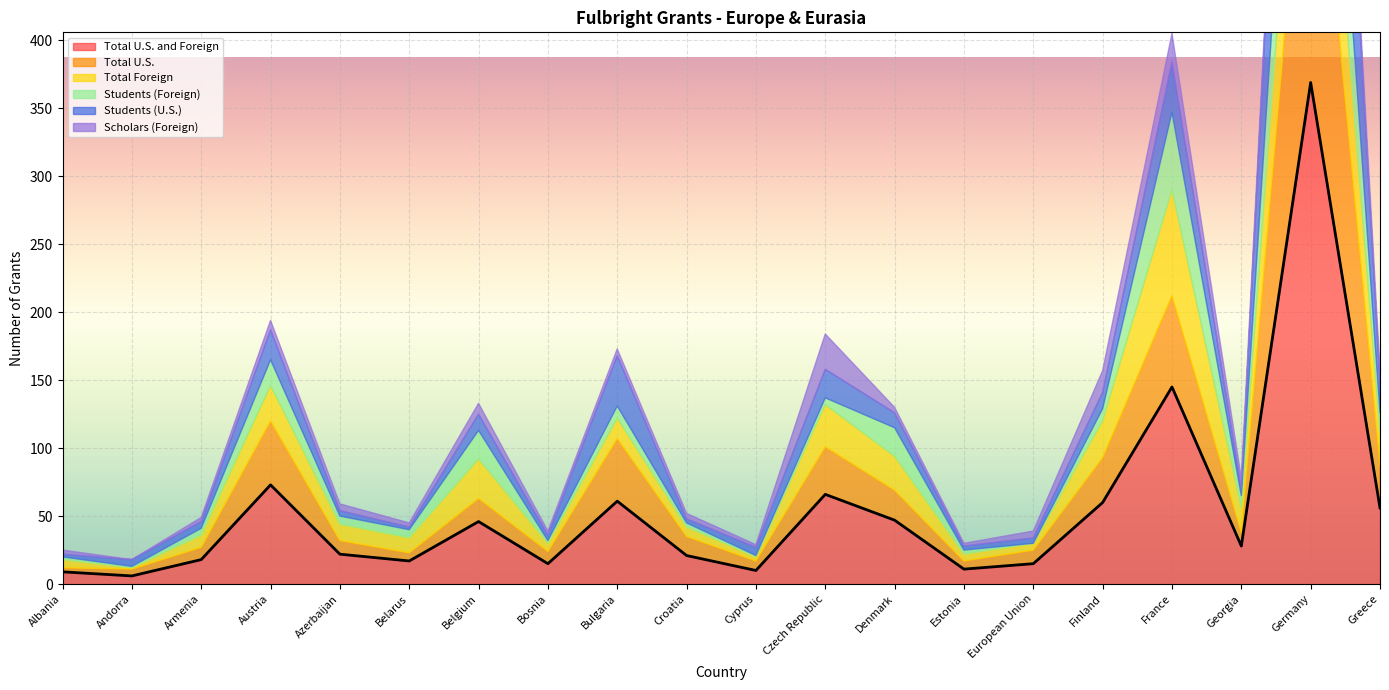

Which category has the lowest value in the Students (Foreign) series?

European Union